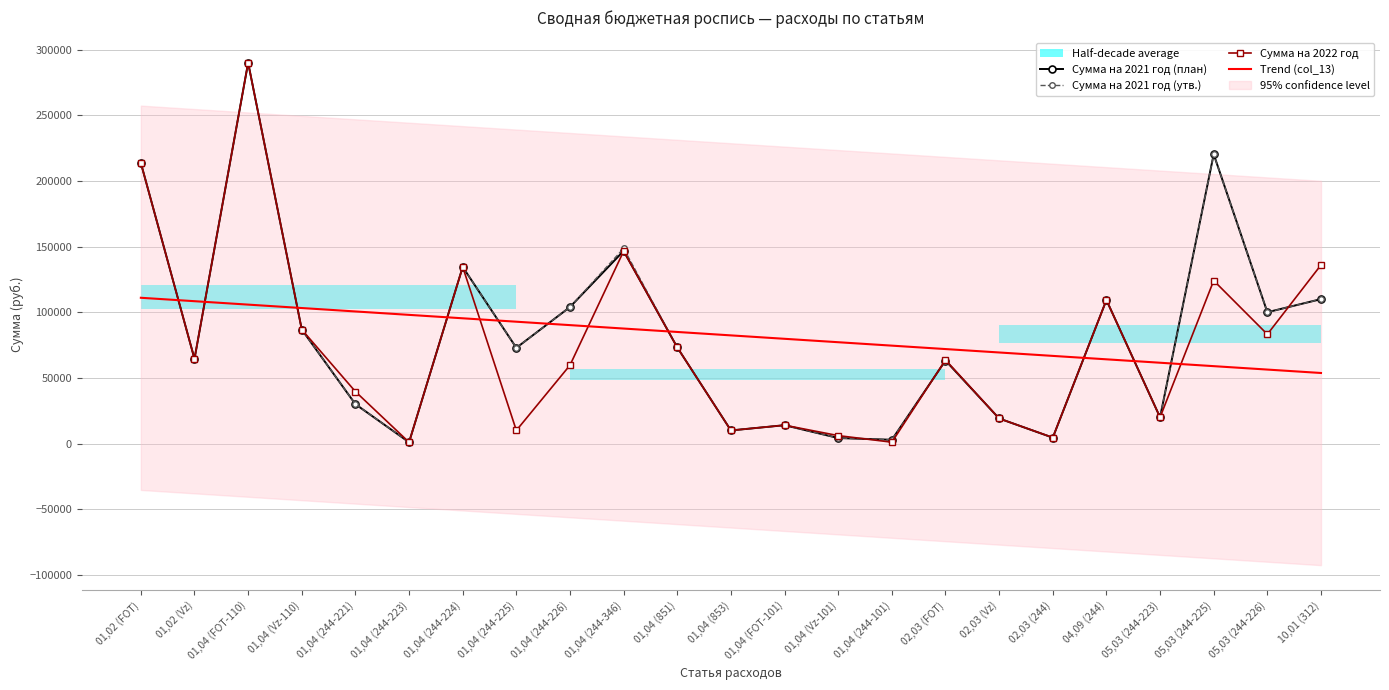

After their last crossing, which series has the higher values: Сумма на 2021 год (план) or Trend (col_13)?

Сумма на 2021 год (план)